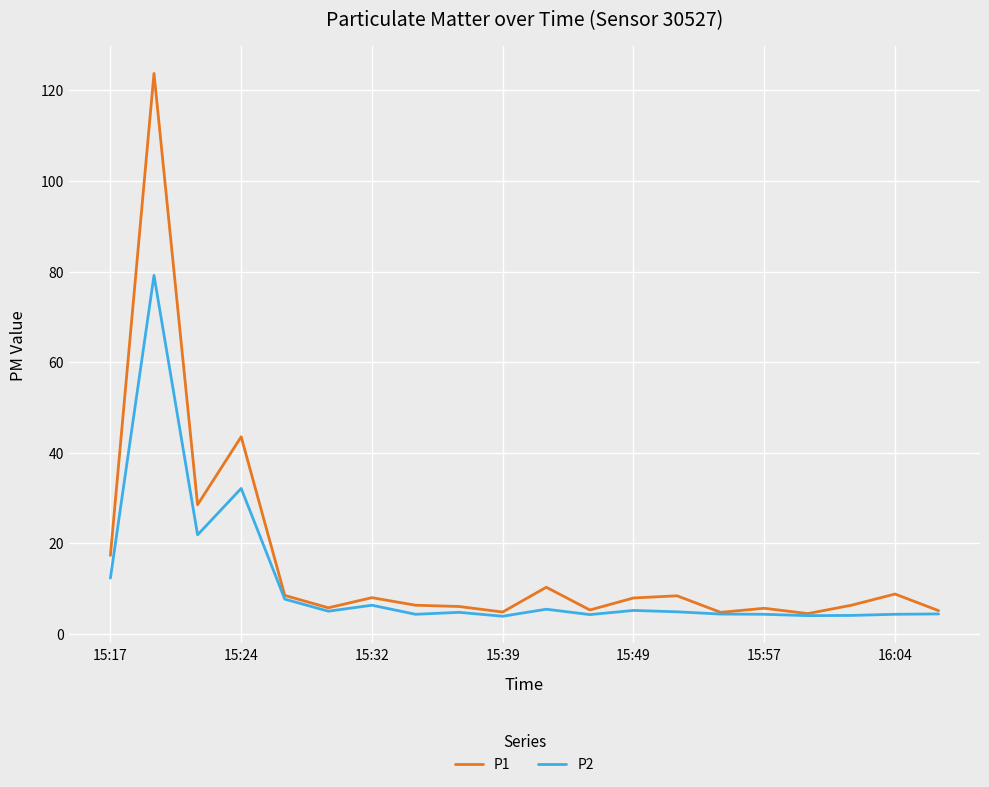

Which series has the largest range (max minus min)?

P1